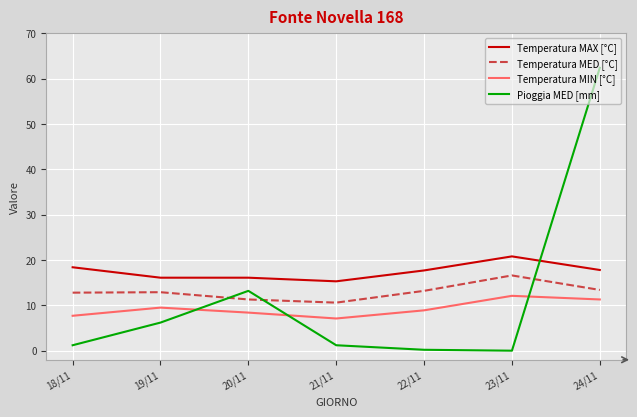

The value of Temperatura MAX [°C] at 24/11 is 10.7. True or false?

False